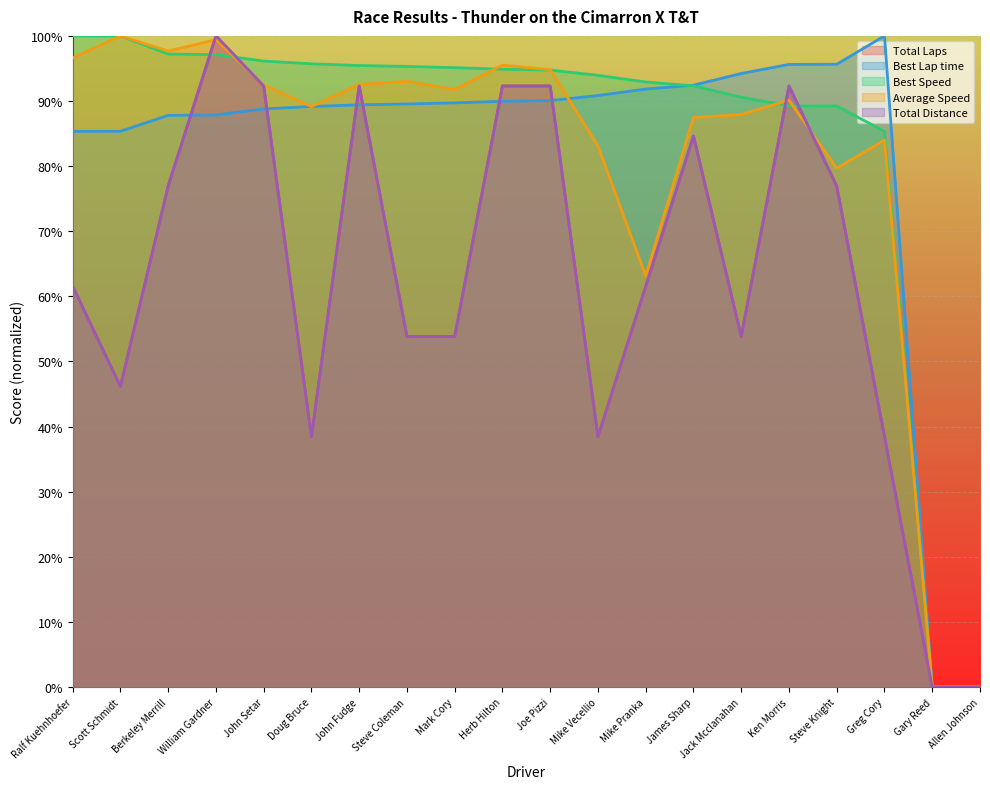

Reading left to right, list all the values displayed in this chart.

Total Laps: Ralf Kuehnhoefer=61.5	Scott Schmidt=46.2	Berkeley Merrill=76.9	William Gardner=100.0	John Setar=92.3	Doug Bruce=38.5	John Fudge=92.3	Steve Coleman=53.8	Mark Cory=53.8	Herb Hilton=92.3	Joe Pizzi=92.3	Mike Vecellio=38.5	Mike Pranka=61.5	James Sharp=84.6	Jack Mcclanahan=53.8	Ken Morris=92.3	Steve Knight=76.9	Greg Cory=38.5	Gary Reed=0.0	Allen Johnson=0.0
Best Lap time: Ralf Kuehnhoefer=85.3	Scott Schmidt=85.4	Berkeley Merrill=87.8	William Gardner=87.9	John Setar=88.8	Doug Bruce=89.2	John Fudge=89.4	Steve Coleman=89.5	Mark Cory=89.7	Herb Hilton=90.0	Joe Pizzi=90.1	Mike Vecellio=90.8	Mike Pranka=91.8	James Sharp=92.4	Jack Mcclanahan=94.2	Ken Morris=95.6	Steve Knight=95.6	Greg Cory=100.0	Gary Reed=0.0	Allen Johnson=0.0
Best Speed: Ralf Kuehnhoefer=100.0	Scott Schmidt=100.0	Berkeley Merrill=97.2	William Gardner=97.1	John Setar=96.1	Doug Bruce=95.7	John Fudge=95.5	Steve Coleman=95.3	Mark Cory=95.1	Herb Hilton=94.9	Joe Pizzi=94.8	Mike Vecellio=93.9	Mike Pranka=92.9	James Sharp=92.3	Jack Mcclanahan=90.6	Ken Morris=89.3	Steve Knight=89.2	Greg Cory=85.3	Gary Reed=0.0	Allen Johnson=0.0
Average Speed: Ralf Kuehnhoefer=96.6	Scott Schmidt=100.0	Berkeley Merrill=97.7	William Gardner=99.4	John Setar=92.5	Doug Bruce=89.1	John Fudge=92.6	Steve Coleman=93.0	Mark Cory=91.8	Herb Hilton=95.5	Joe Pizzi=94.8	Mike Vecellio=83.1	Mike Pranka=63.1	James Sharp=87.5	Jack Mcclanahan=87.9	Ken Morris=90.1	Steve Knight=79.7	Greg Cory=84.0	Gary Reed=0.0	Allen Johnson=0.0
Total Distance: Ralf Kuehnhoefer=61.5	Scott Schmidt=46.2	Berkeley Merrill=76.9	William Gardner=100.0	John Setar=92.3	Doug Bruce=38.5	John Fudge=92.3	Steve Coleman=53.8	Mark Cory=53.8	Herb Hilton=92.3	Joe Pizzi=92.3	Mike Vecellio=38.5	Mike Pranka=61.5	James Sharp=84.6	Jack Mcclanahan=53.8	Ken Morris=92.3	Steve Knight=76.9	Greg Cory=38.5	Gary Reed=0.0	Allen Johnson=0.0